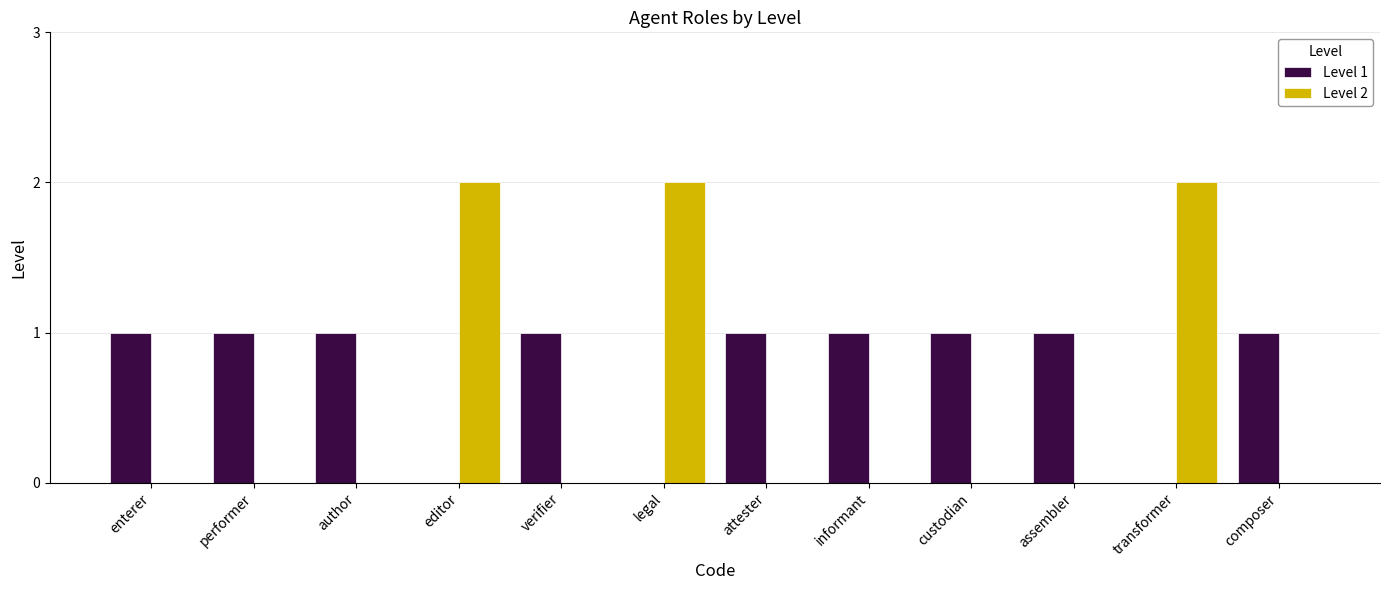

The Level 2 series shows 3 at editor. True or false?

False